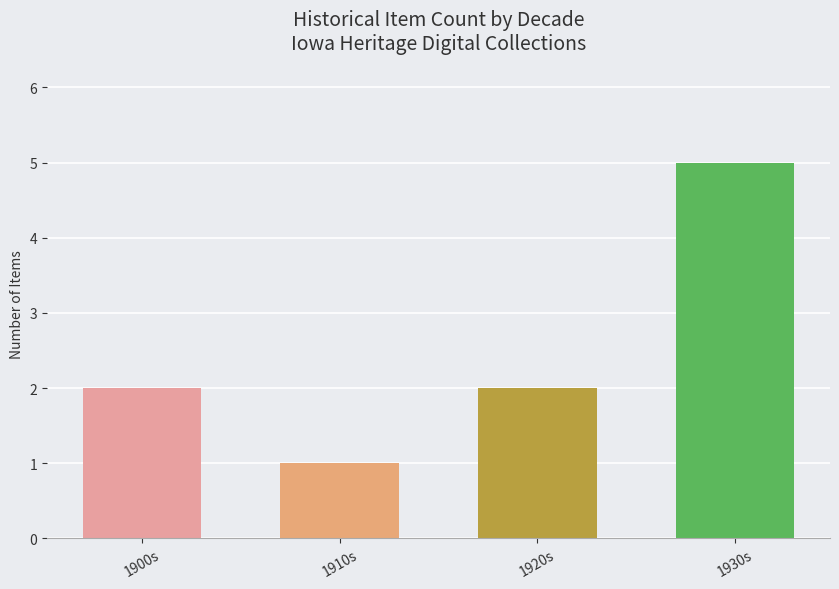

What is the change in value from 1920s to 1930s?

+3